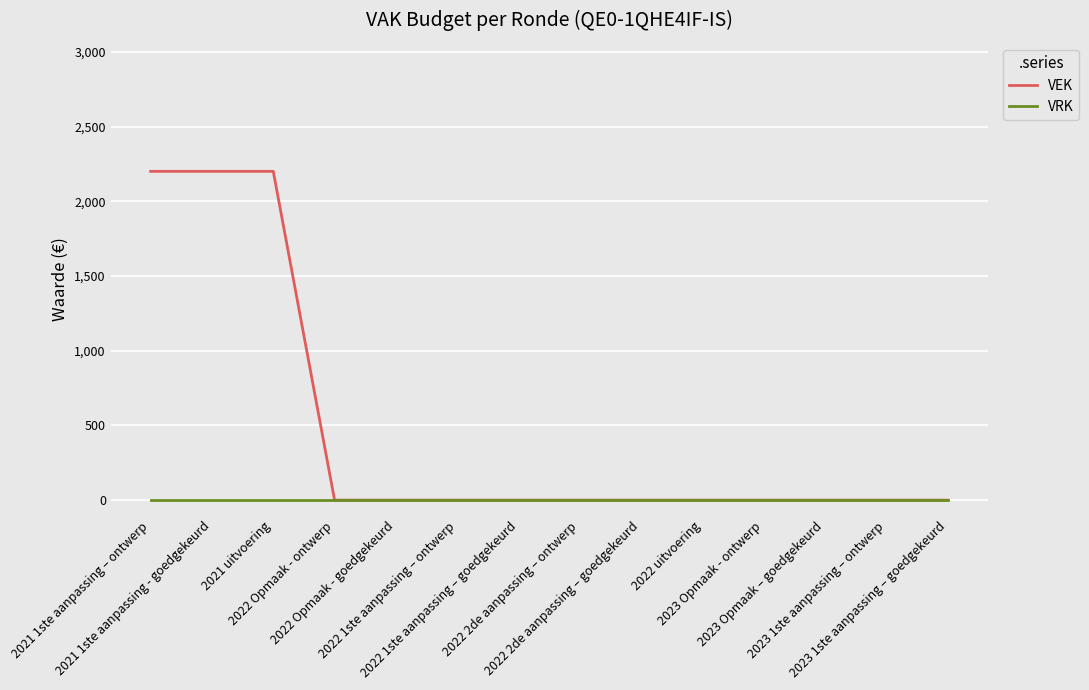

Which series has the widest spread of values?

VEK